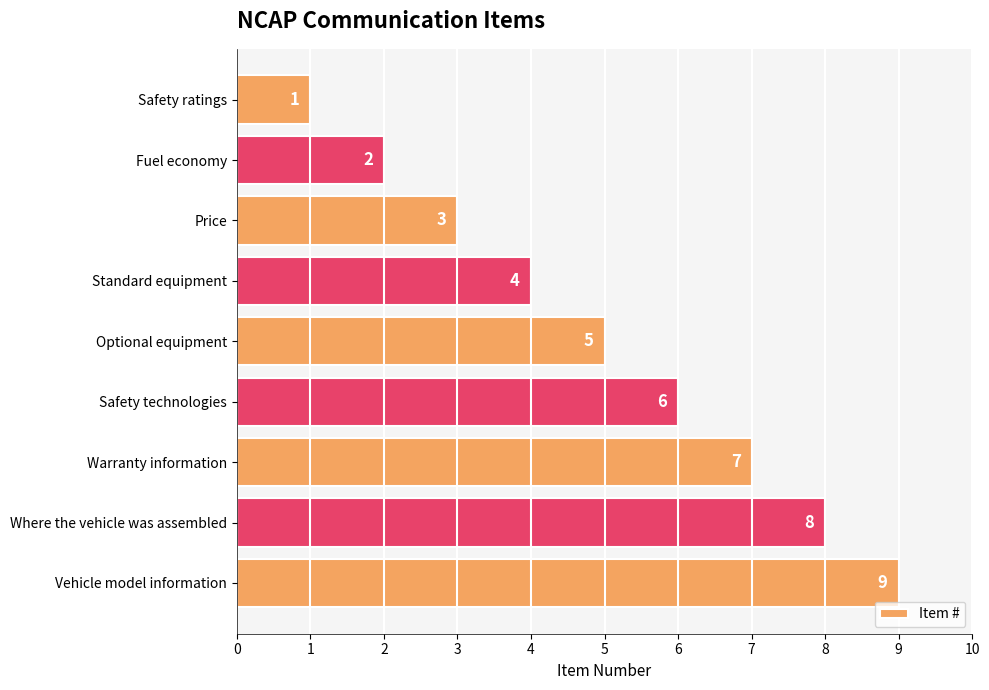

List the labels in order of value, smallest first.

Safety ratings, Fuel economy, Price, Standard equipment, Optional equipment, Safety technologies, Warranty information, Where the vehicle was assembled, Vehicle model information